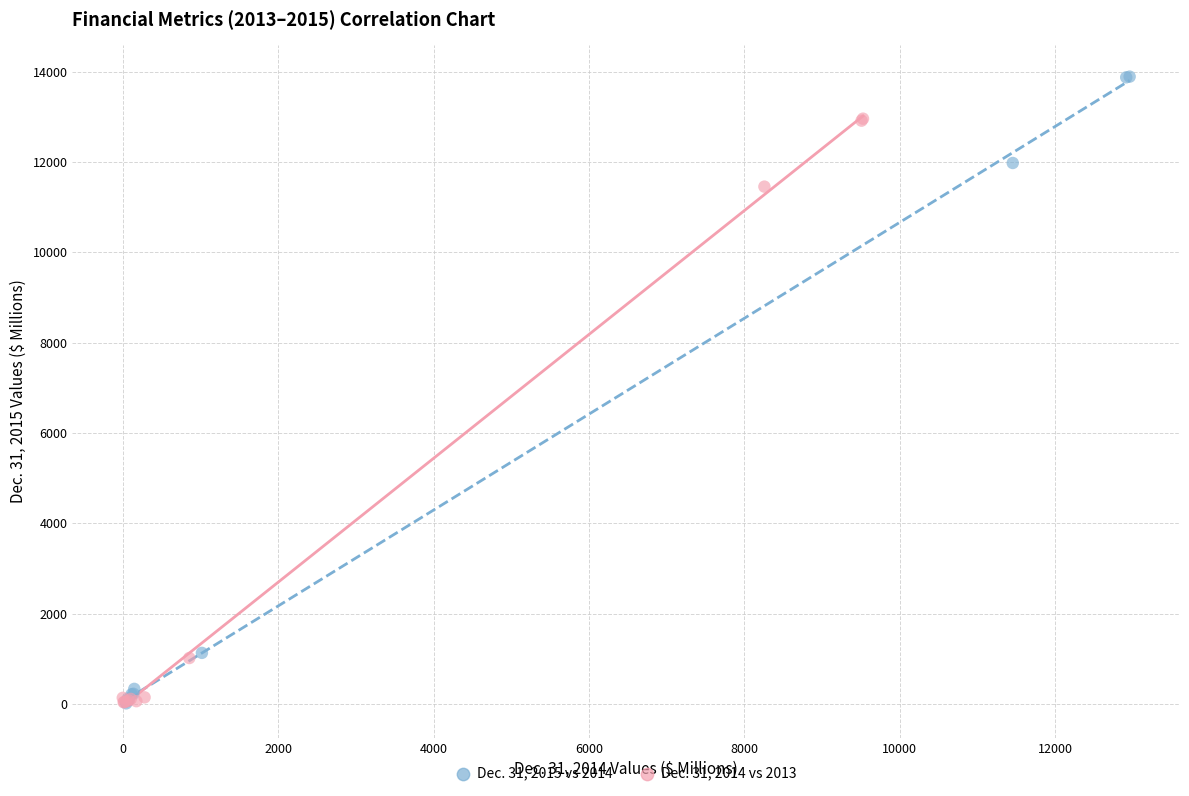

Which series has the widest spread of Y values?

Dec. 31, 2015 vs 2014